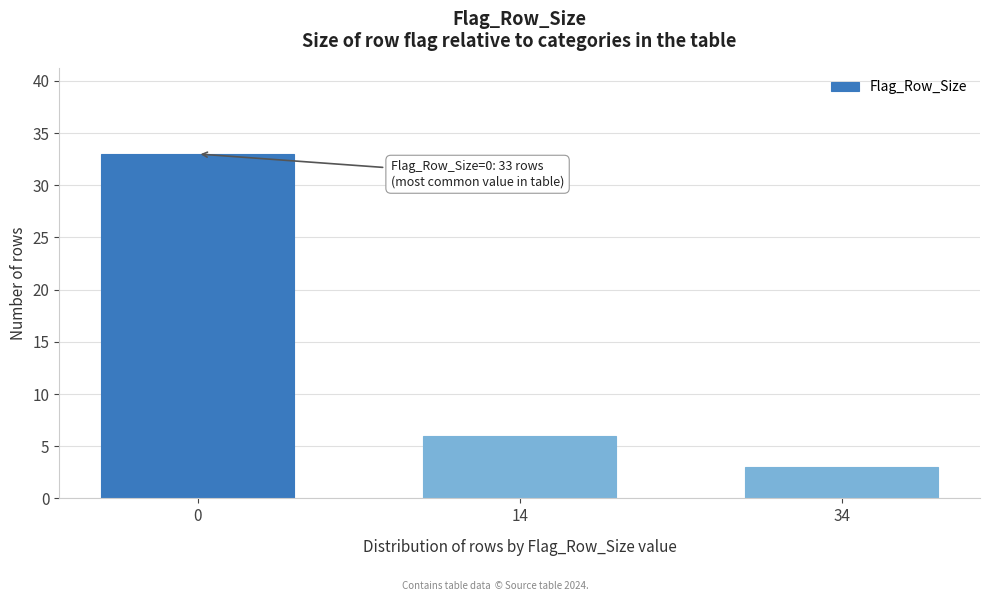

Reading right to left, what are all the values shown in this chart?

3	6	33